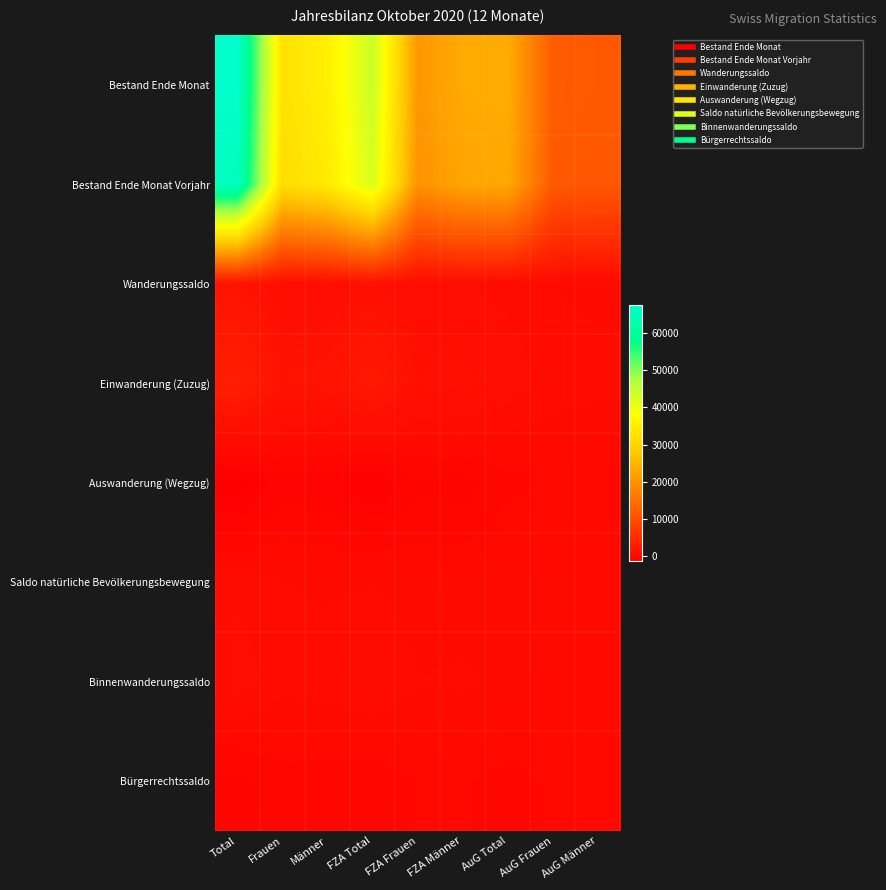

Which label corresponds to the largest value in the chart?

Total